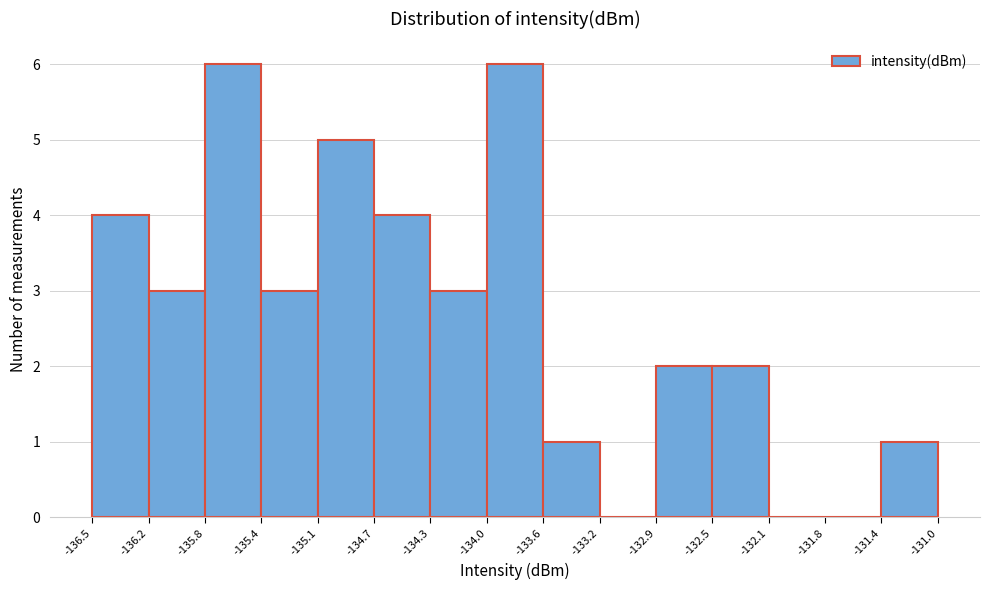

Reading left to right, list every bar in this chart as the range it spans on the x-axis followed by its height. The values are not printed on the chart, so give them approximately, as read against the axis.

-136.5 to -136.2: 4
-136.2 to -135.8: 3
-135.8 to -135.4: 6
-135.4 to -135.1: 3
-135.1 to -134.7: 5
-134.7 to -134.3: 4
-134.3 to -134.0: 3
-134.0 to -133.6: 6
-133.6 to -133.2: 1
-133.2 to -132.9: 0
-132.9 to -132.5: 2
-132.5 to -132.1: 2
-132.1 to -131.8: 0
-131.8 to -131.4: 0
-131.4 to -131.0: 1